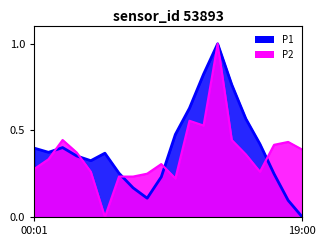

What is the label of the 5th point from the left?

04:00